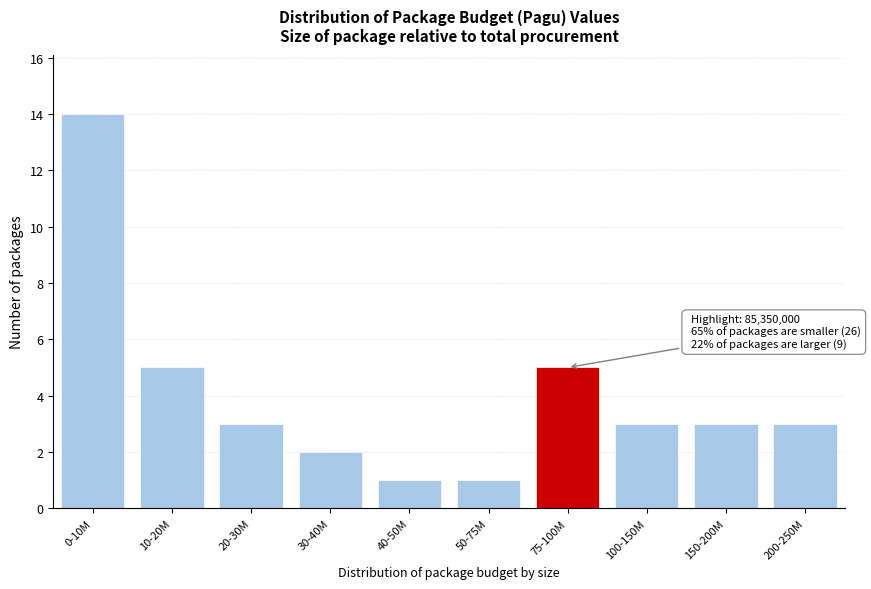

Reading left to right, extract all data points from this chart.

14	5	3	2	1	1	5	3	3	3